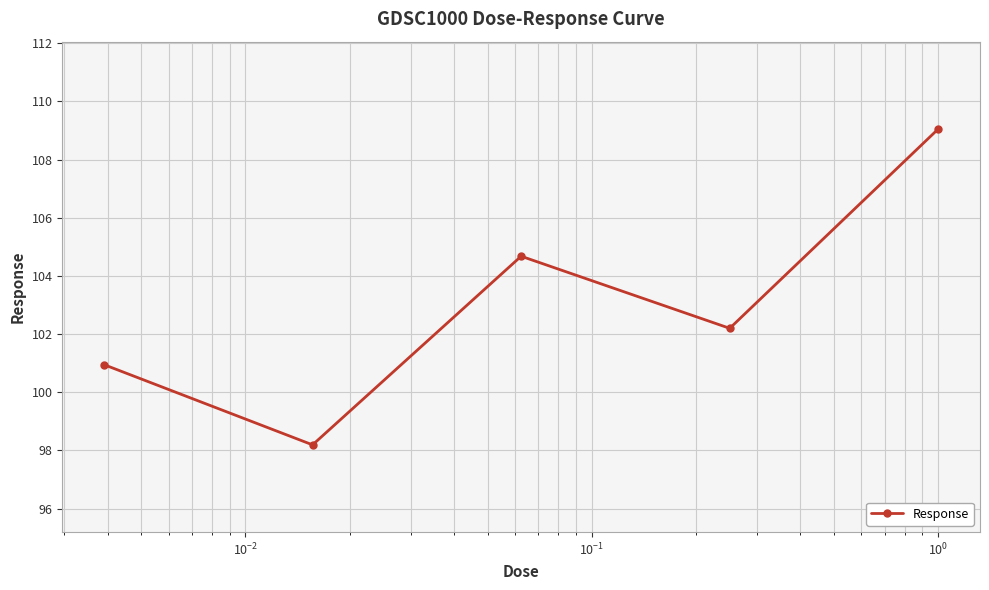

Reading right to left, what are all the values shown in this chart?

109.1	102.2	104.7	98.2	100.9